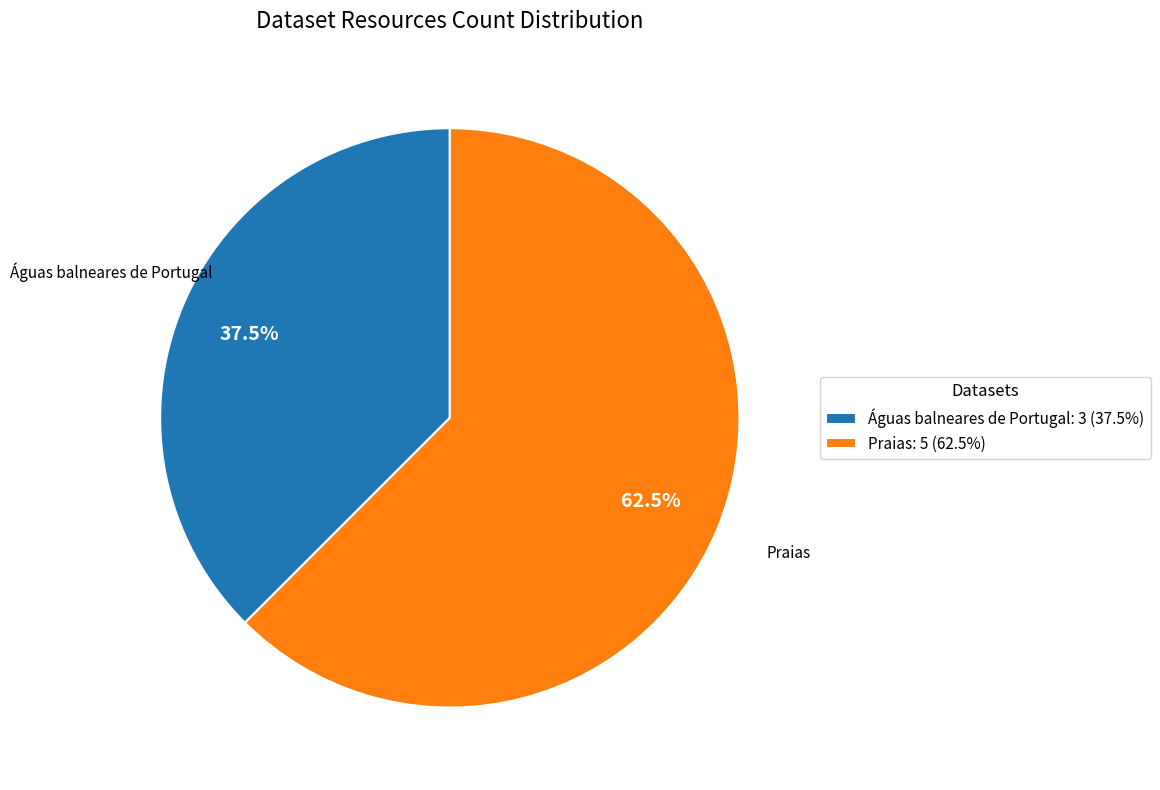

How many slices are in this pie chart?

2